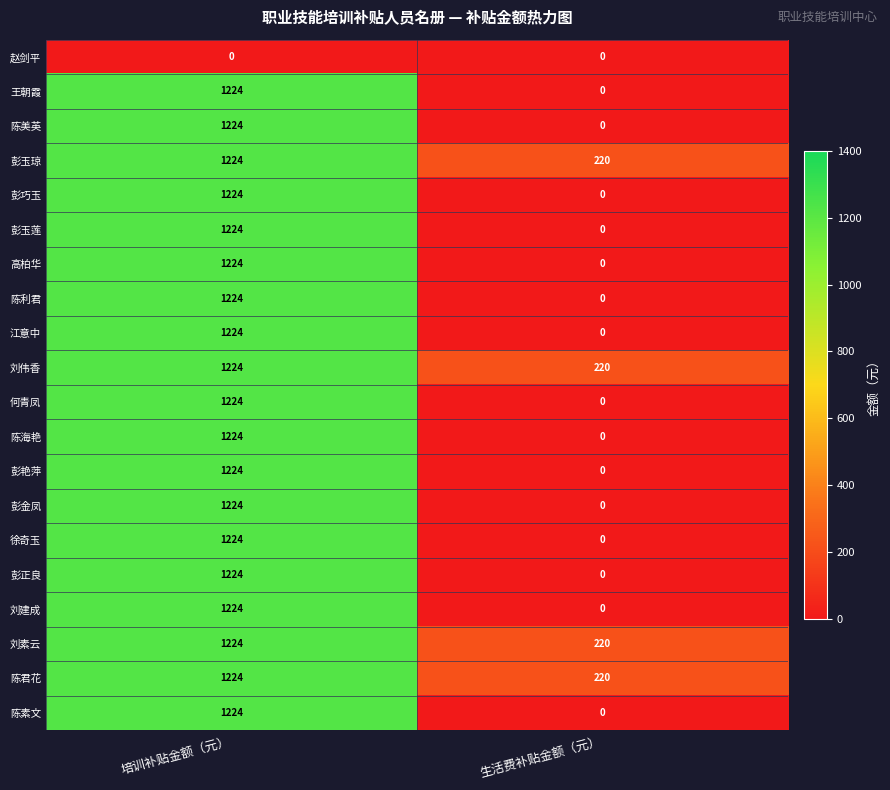

Is the value of 陈美英 at 培训补贴金额（元） greater than the value of 陈君花 at 生活费补贴金额（元）?

Yes